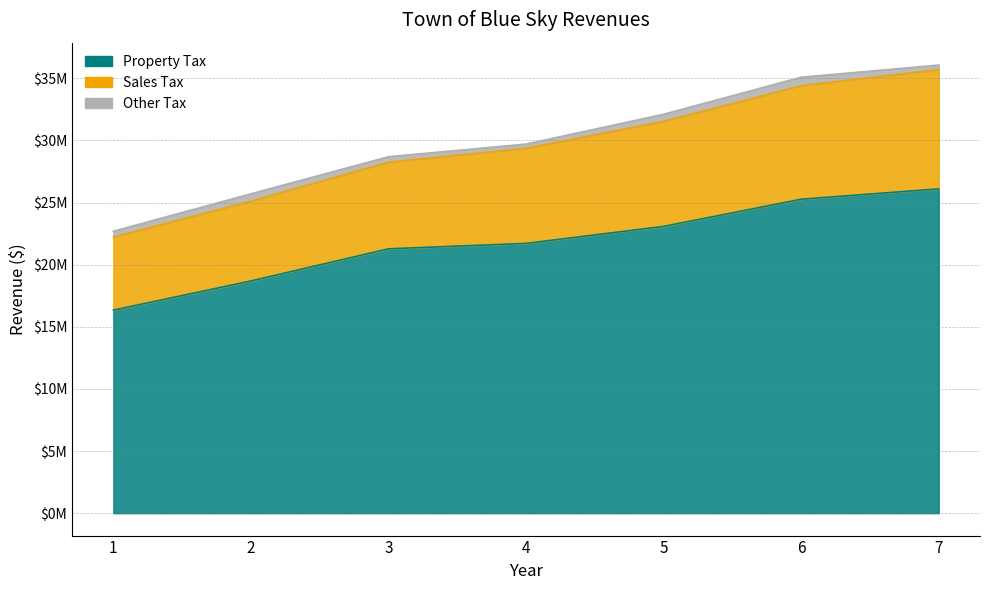

Is the value of Sales Tax at 2 greater than the value of Property Tax at 7?

No